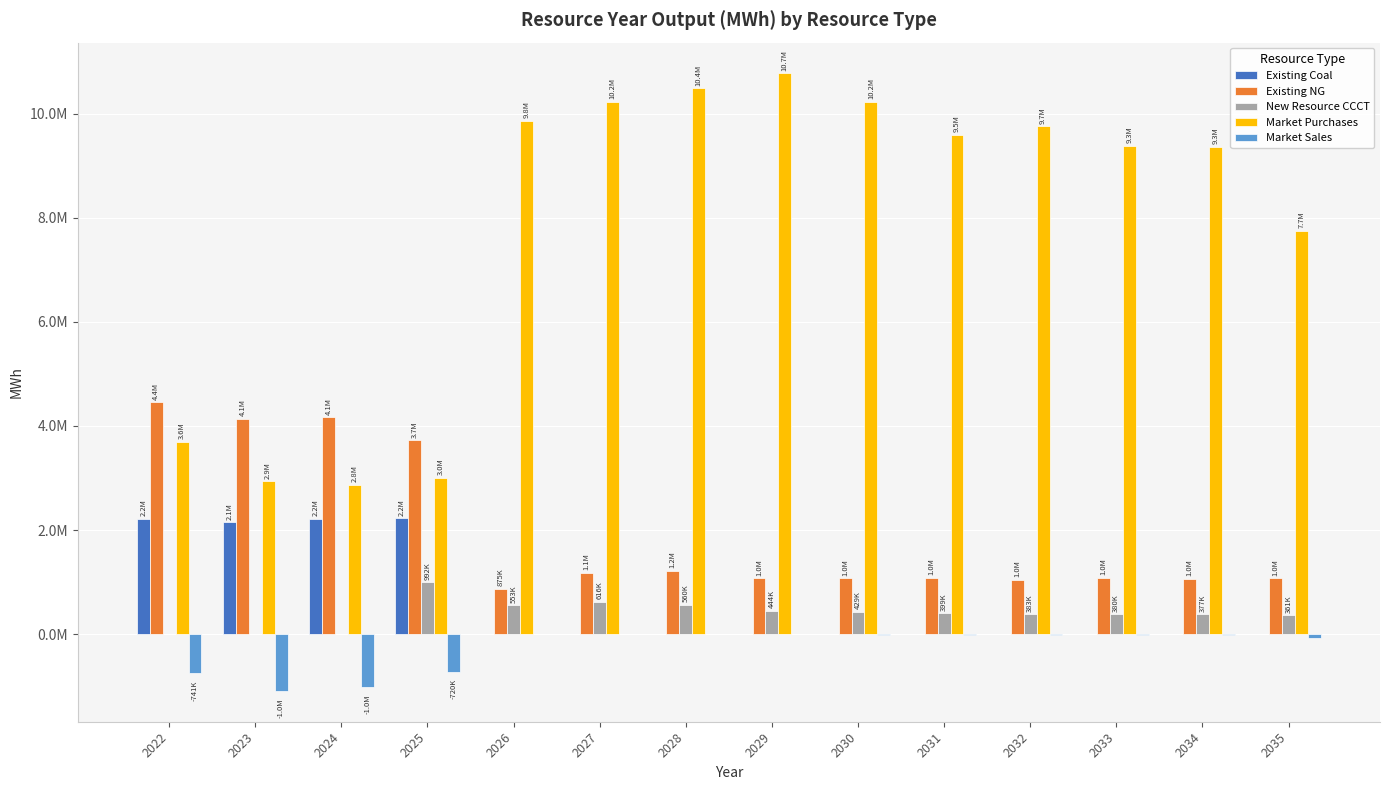

Does the chart contain stacked bars?

No